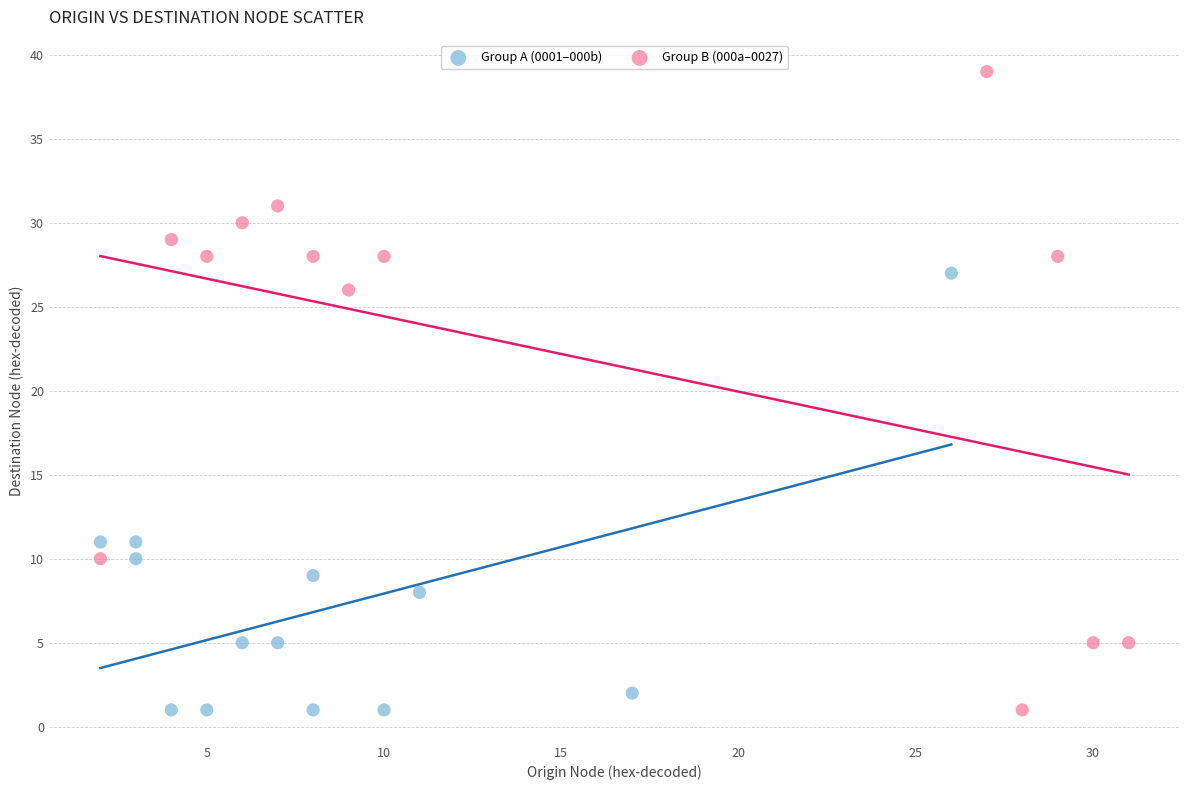

Which series has the largest Y range (max minus min)?

Group B (000a–0027)